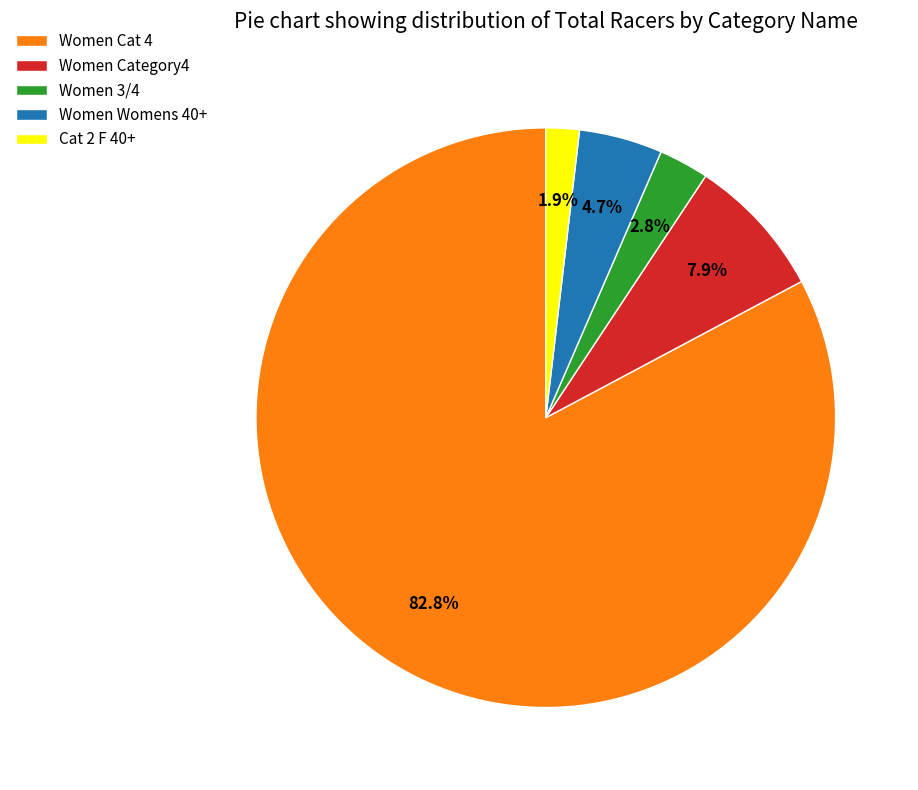

Does any single category account for the majority?

Yes